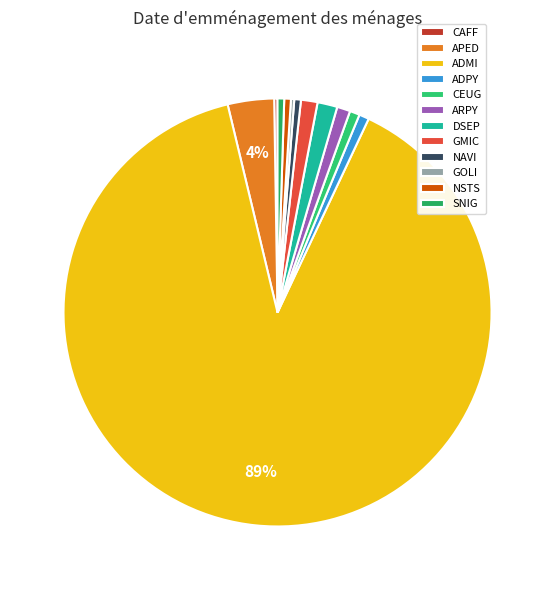

Which has a higher value, CAFF or NSTS?

NSTS